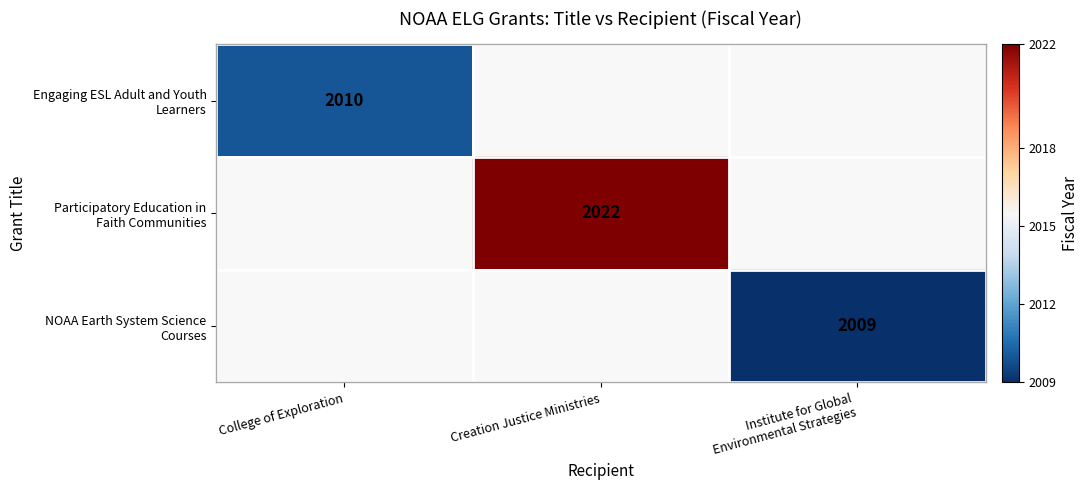

How many values in NOAA Earth System Science Courses are above zero?

1